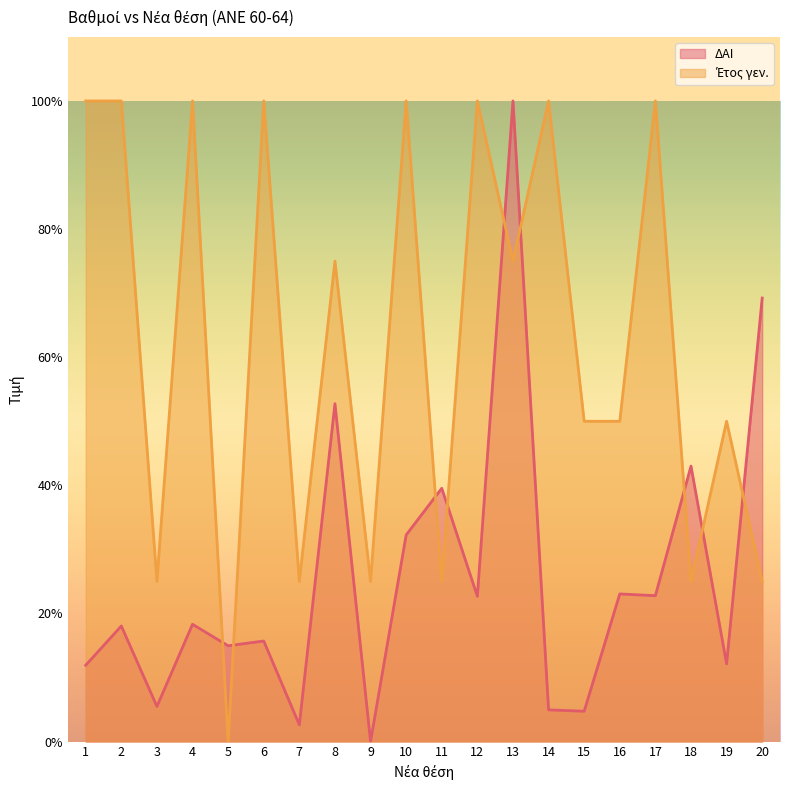

How many interior local valleys does the ΔΑΙ series have?

8